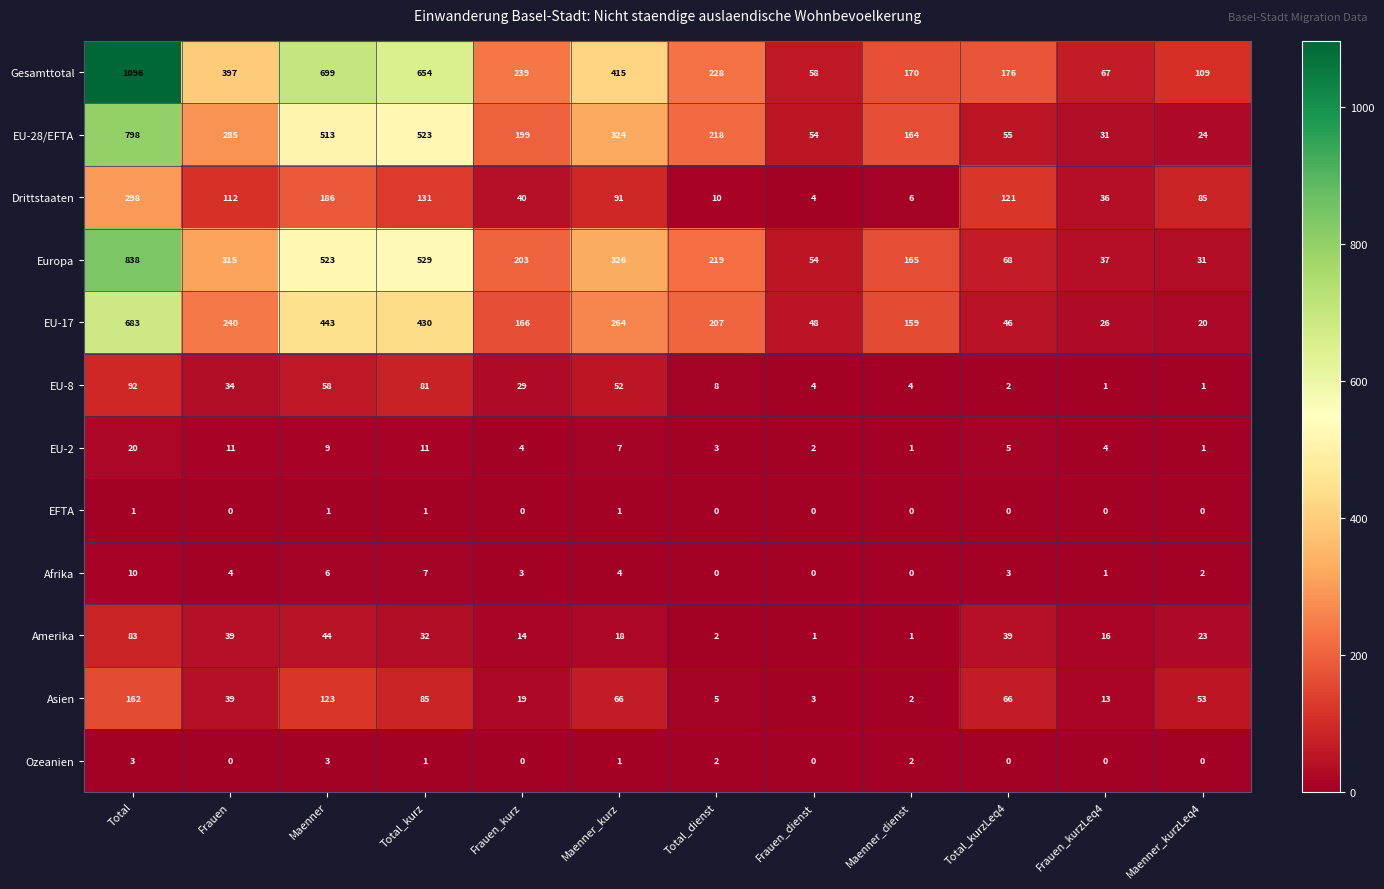

At which category is the sum across all series the highest?

Total